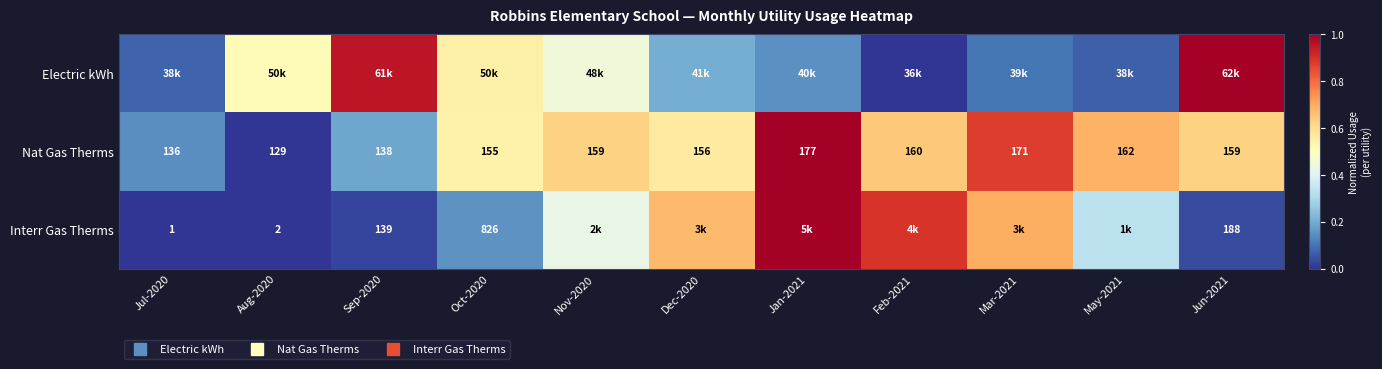

Between Jan-2021 and May-2021, which series saw the biggest shift?

Interr Gas Therms